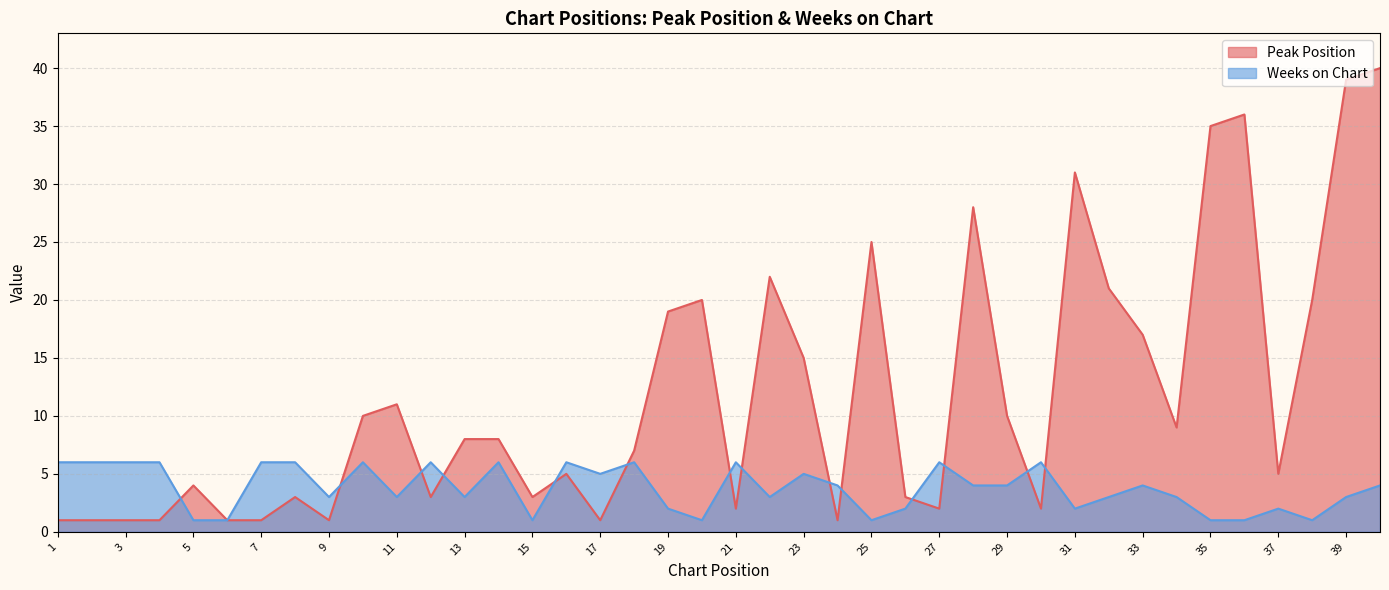

Where is the first local minimum for Weeks on Chart?

9